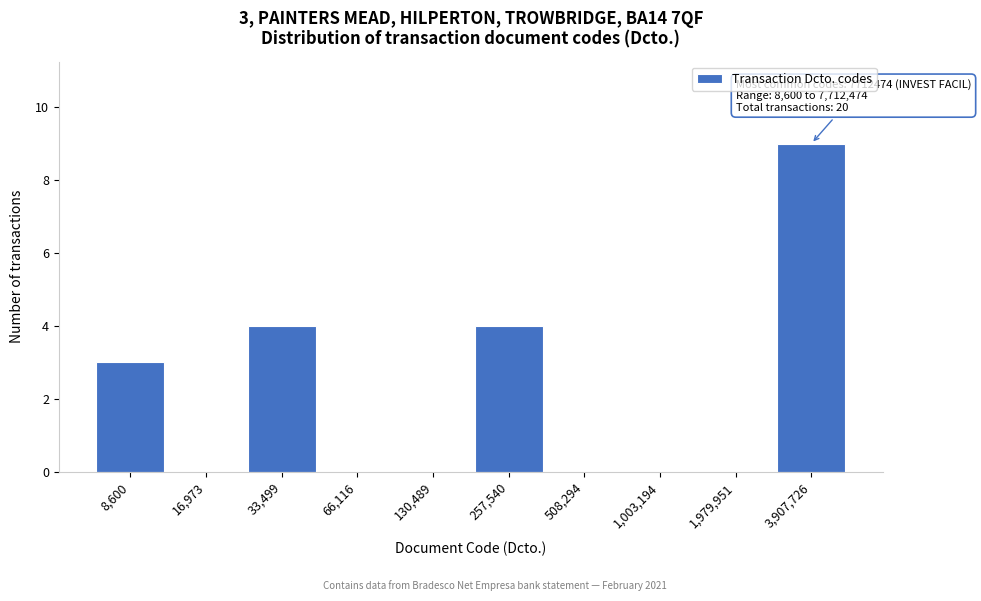

Reading right to left, transcribe all the data shown in this chart.

3,907,726=9	1,979,951=0	1,003,194=0	508,294=0	257,540=4	130,489=0	66,116=0	33,499=4	16,973=0	8,600=3